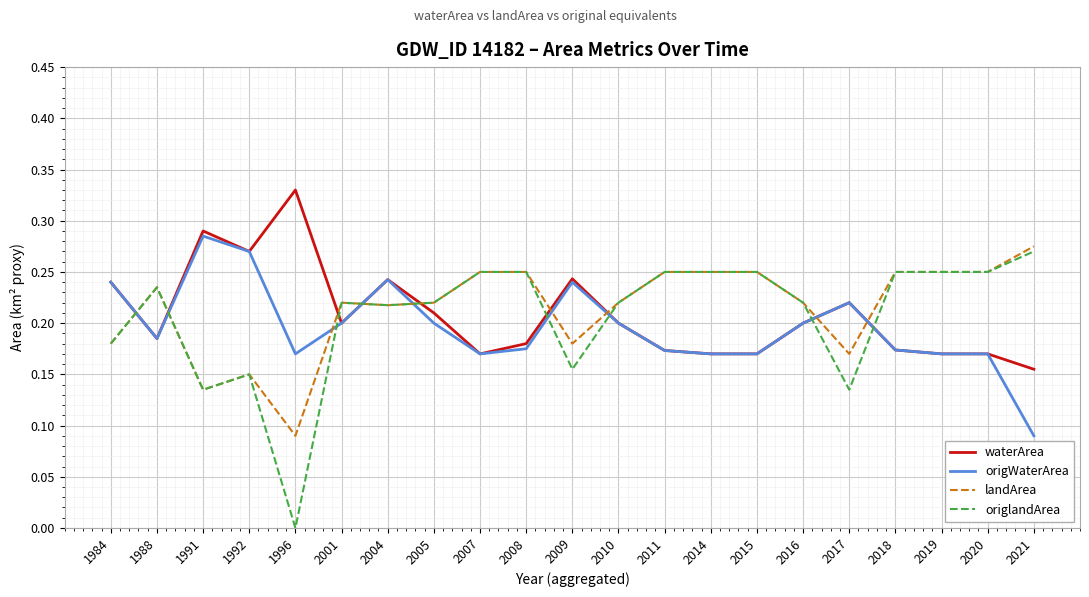

At which label does waterArea reach its peak?

1996